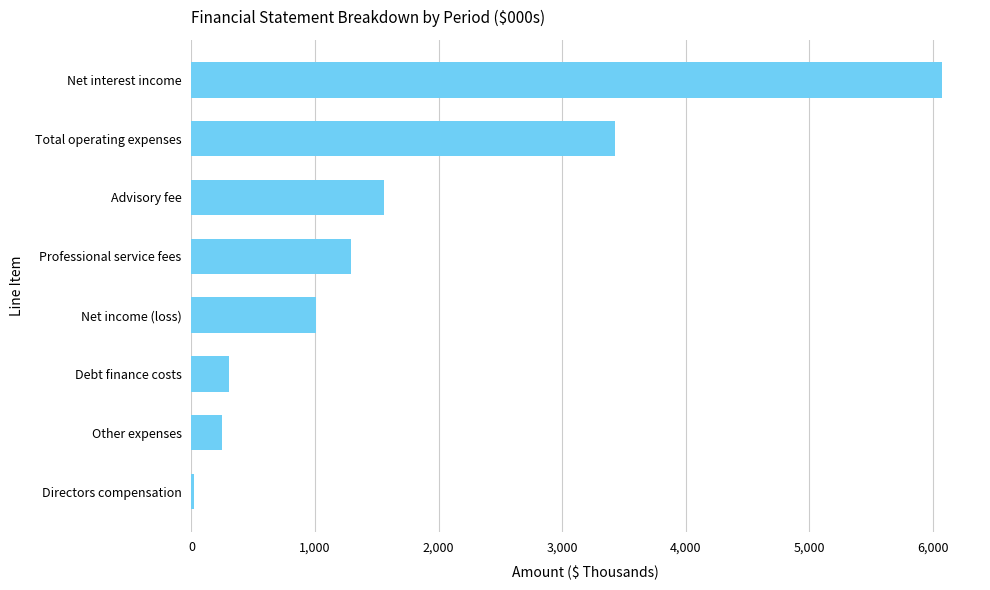

True or false: the data shows 590 at Net income (loss).

False